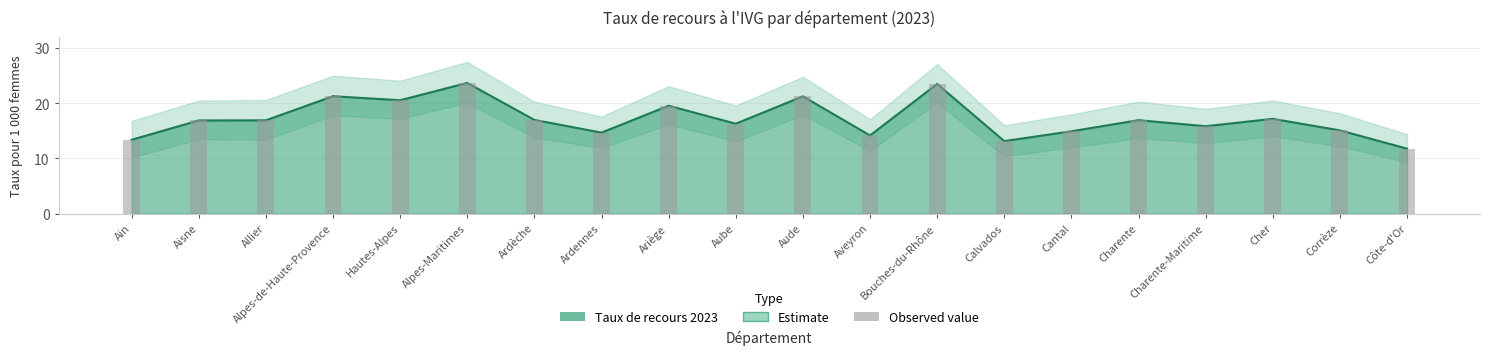

Where does the data first go above 16?

Aisne